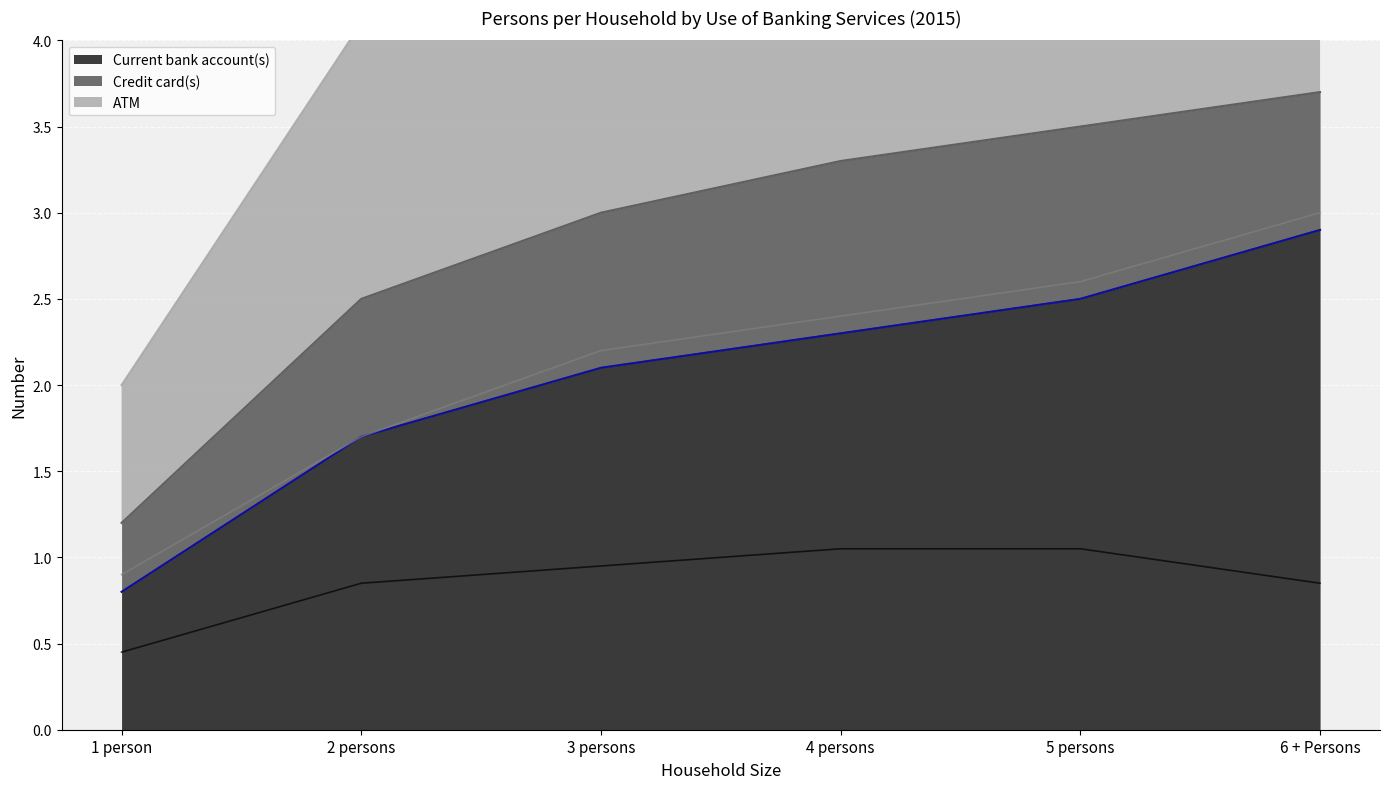

Rank the categories by Credit card(s) (line) value from lowest to highest.

1 person, 2 persons, 6 + Persons, 3 persons, 4 persons, 5 persons